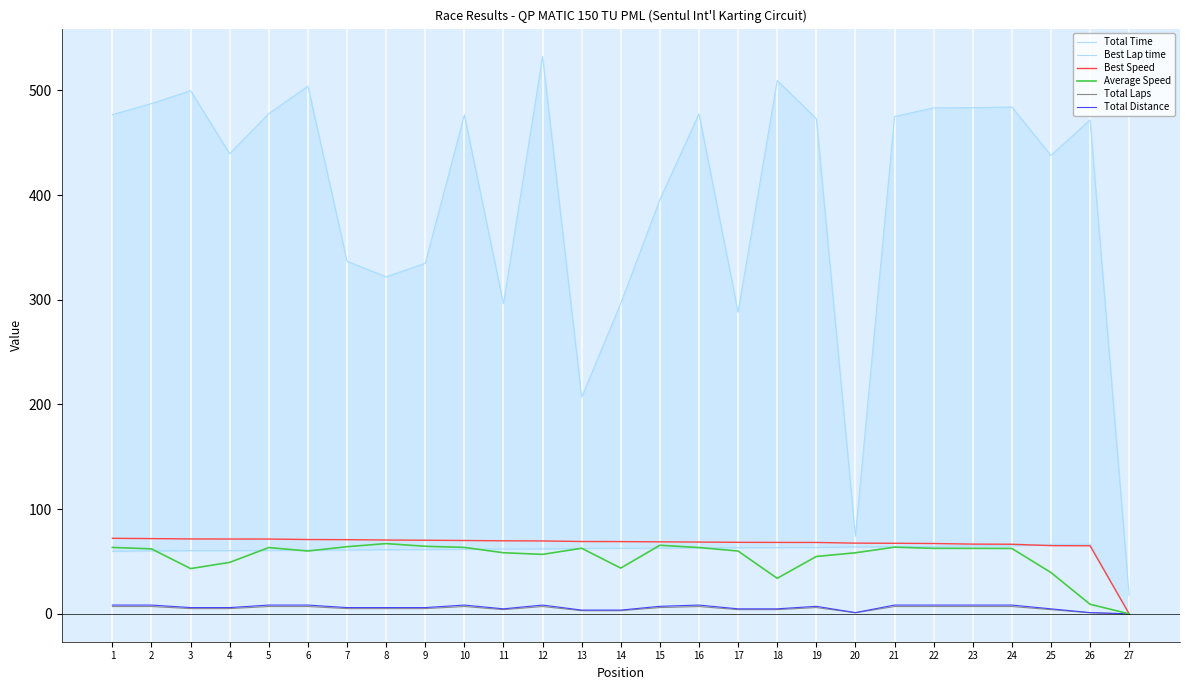

At which category is the sum across all series the highest?

12